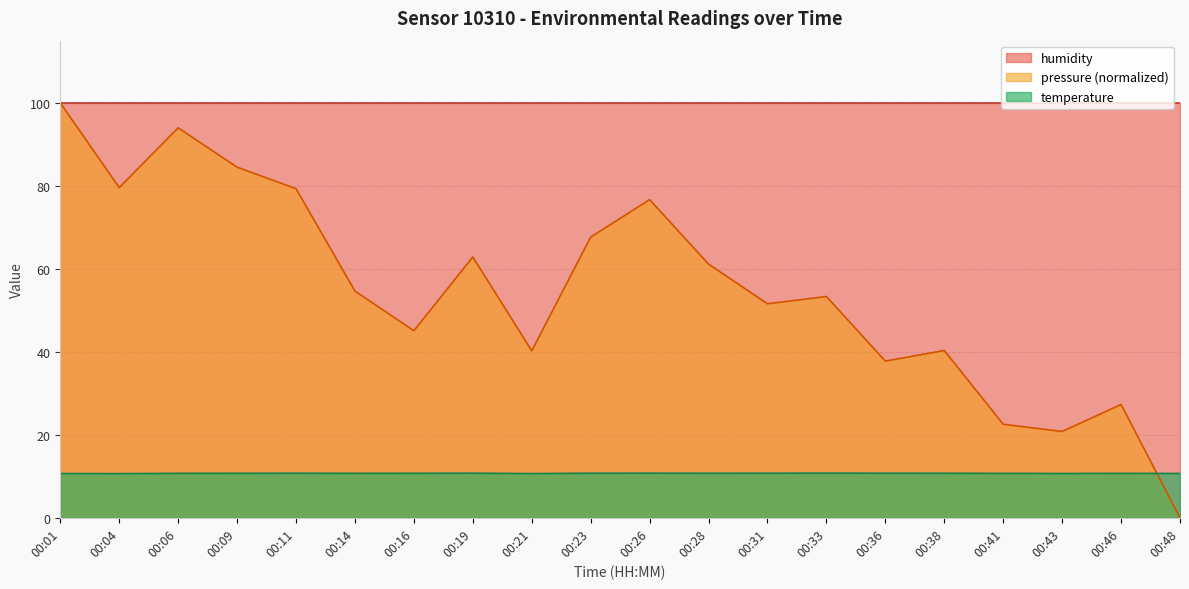

At which category does temperature reach its first local peak?

00:11